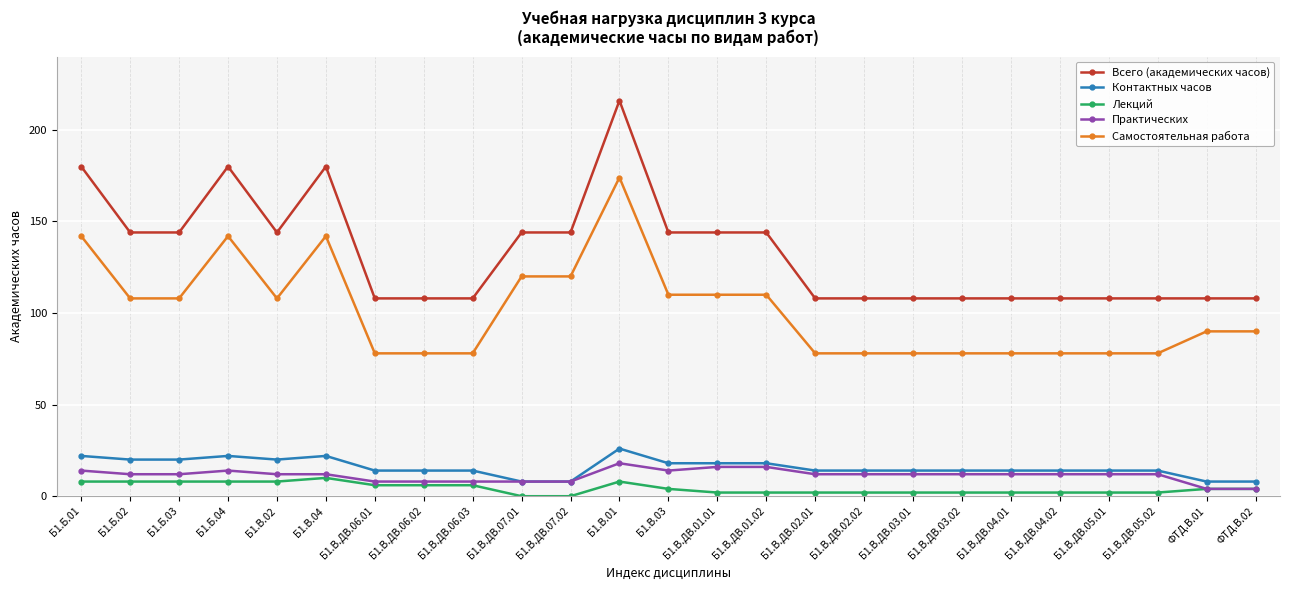

Which series has the largest range (max minus min)?

Всего (академических часов)